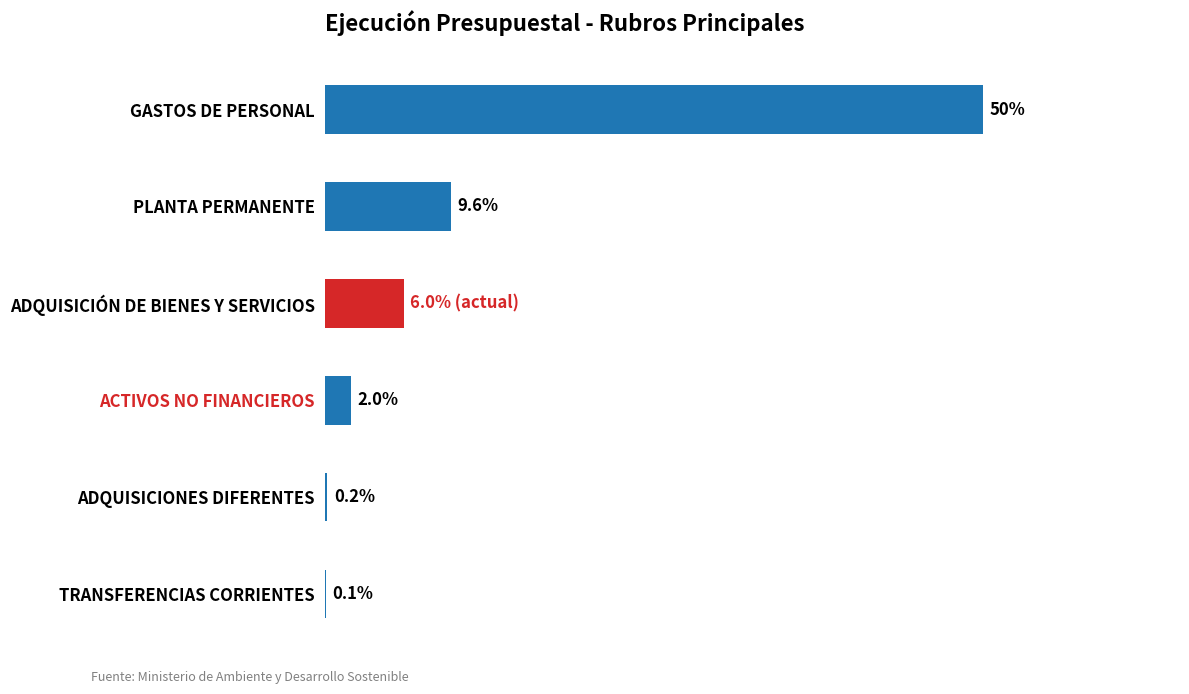

At which label is the value closest to 25?

PLANTA PERMANENTE